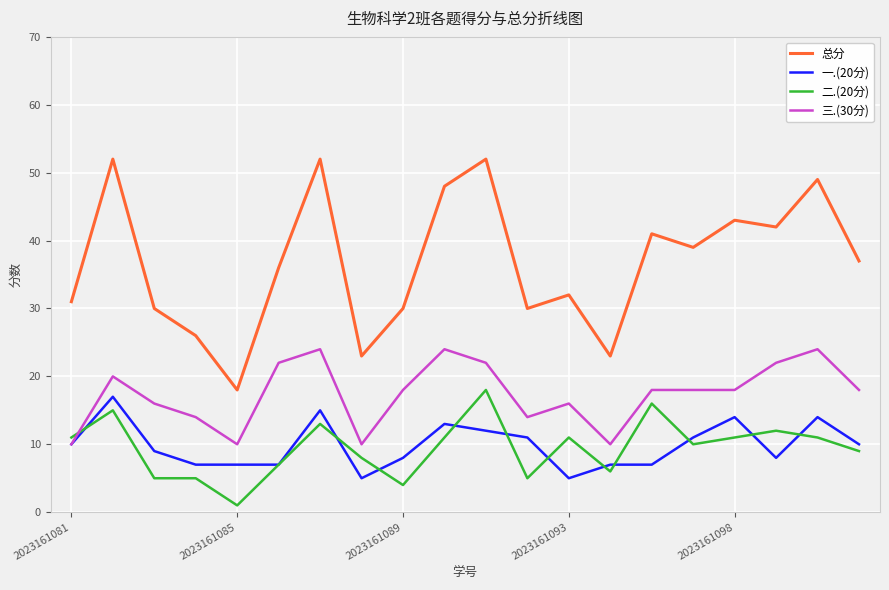

What is the greatest value displayed?

52